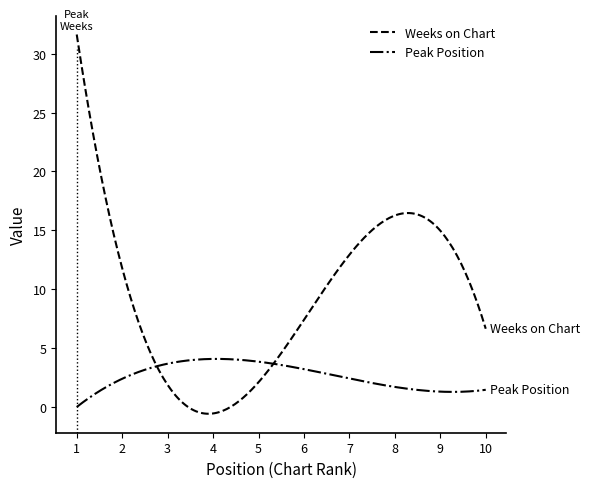

What is the maximum value for Peak Position?

4.1